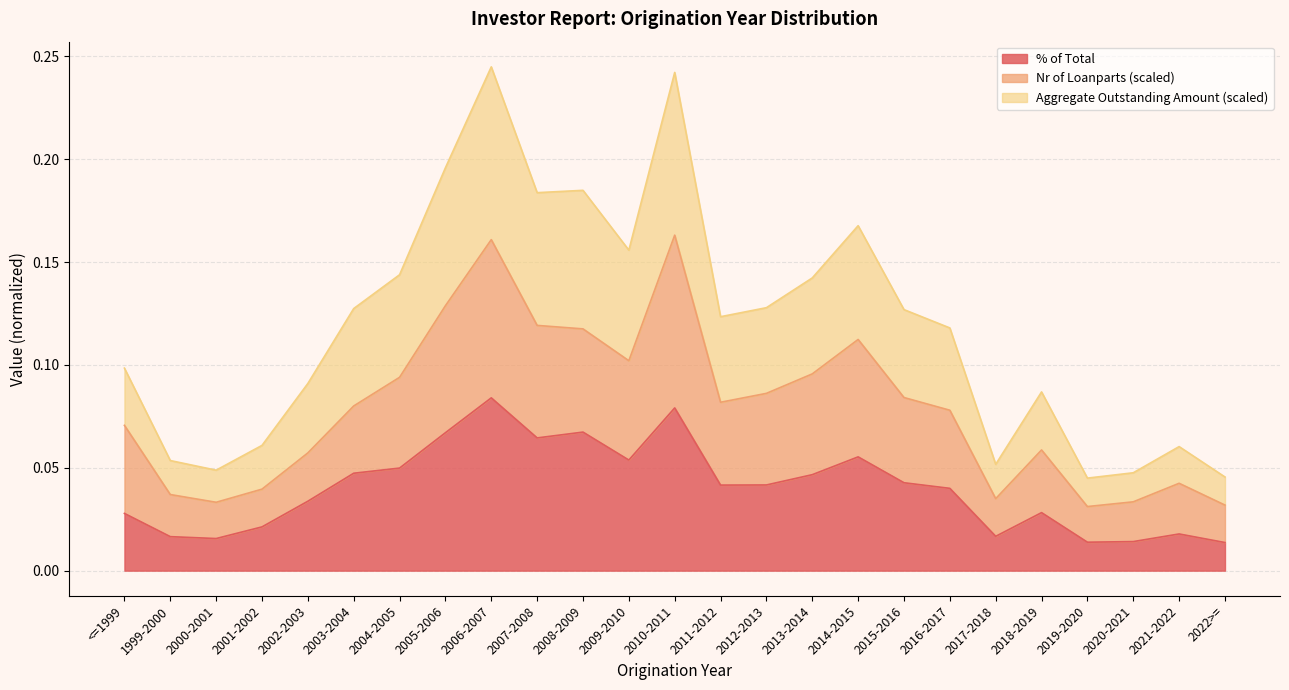

List the labels in order of Aggregate Outstanding Amount value, largest first.

2006-2007, 2010-2011, 2008-2009, 2005-2006, 2007-2008, 2014-2015, 2009-2010, 2004-2005, 2003-2004, 2013-2014, 2015-2016, 2012-2013, 2011-2012, 2016-2017, 2002-2003, 2018-2019, <=1999, 2001-2002, 2021-2022, 2017-2018, 1999-2000, 2000-2001, 2020-2021, 2019-2020, 2022>=